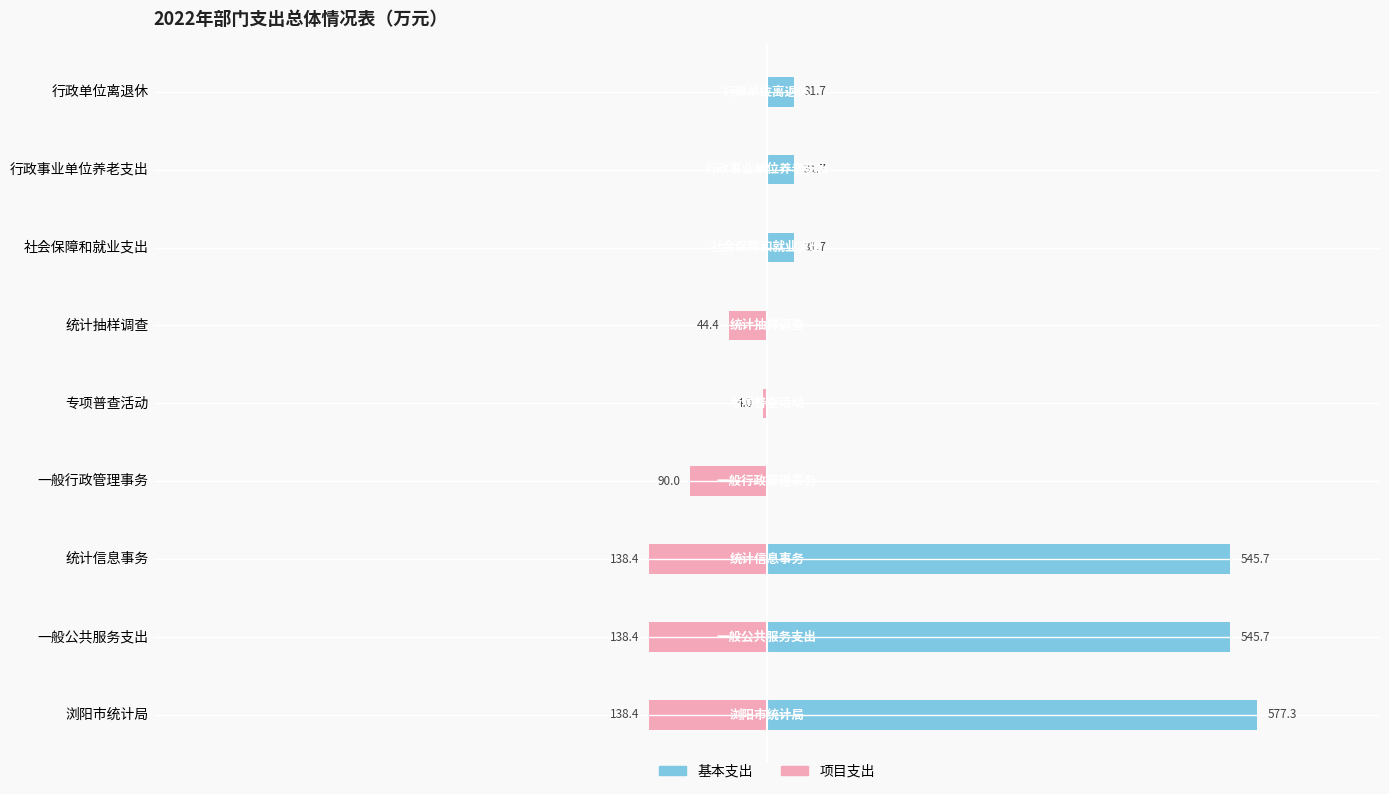

Reading left to right, list all the values displayed in this chart.

基本支出: 577.3	545.7	545.7	0.0	0.0	0.0	31.7	31.7	31.7
项目支出: -138.4	-138.4	-138.4	-90.0	-4.0	-44.4	0.0	0.0	0.0